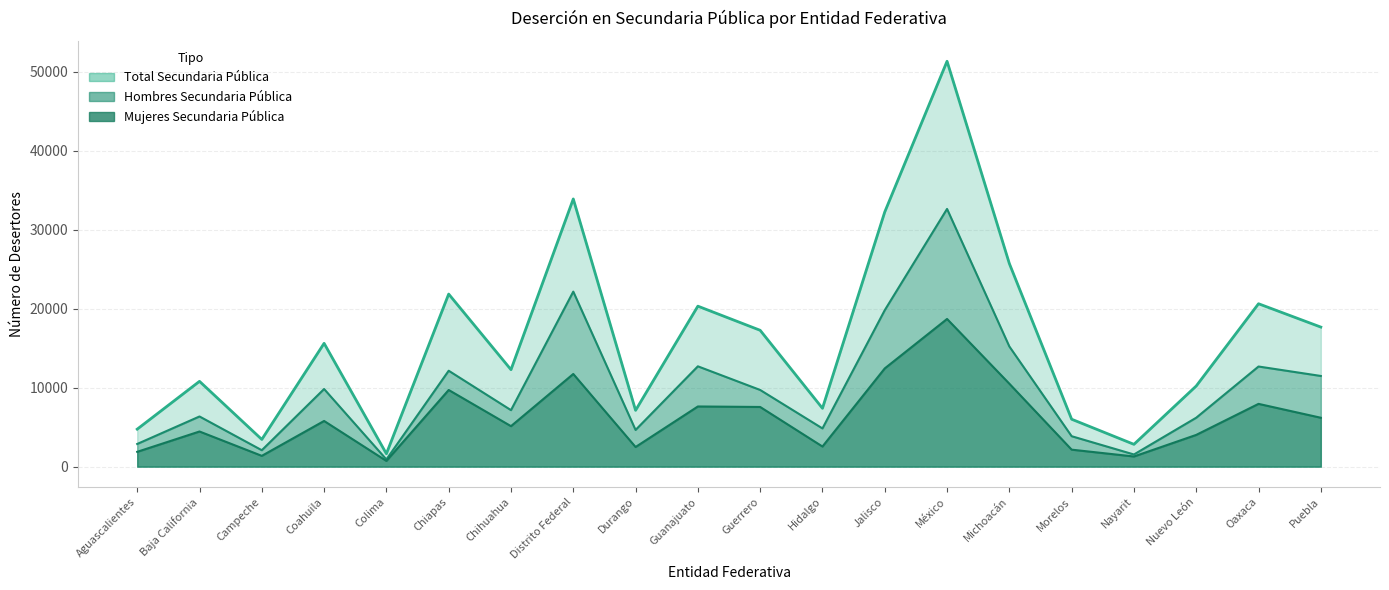

What is the difference between the highest and lowest values at Morelos?

3855